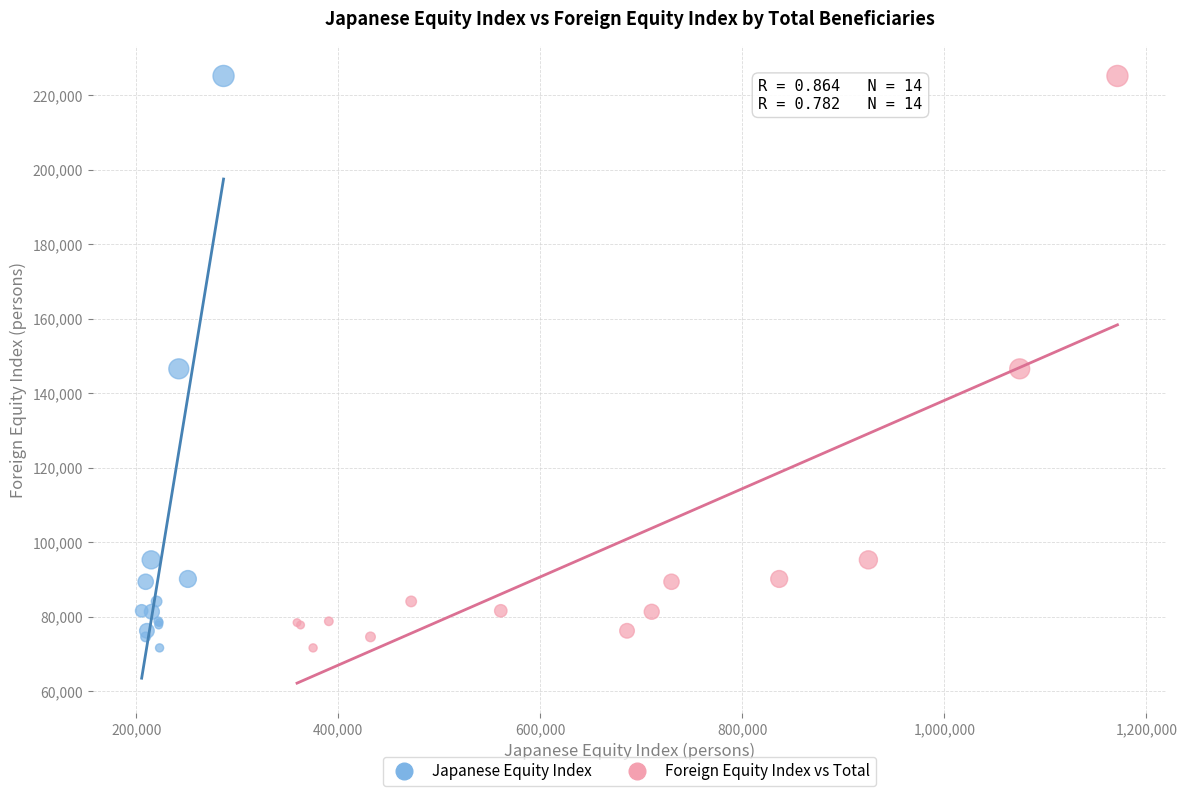

What are all the series names shown in the legend?

Japanese Equity Index, Foreign Equity Index vs Total